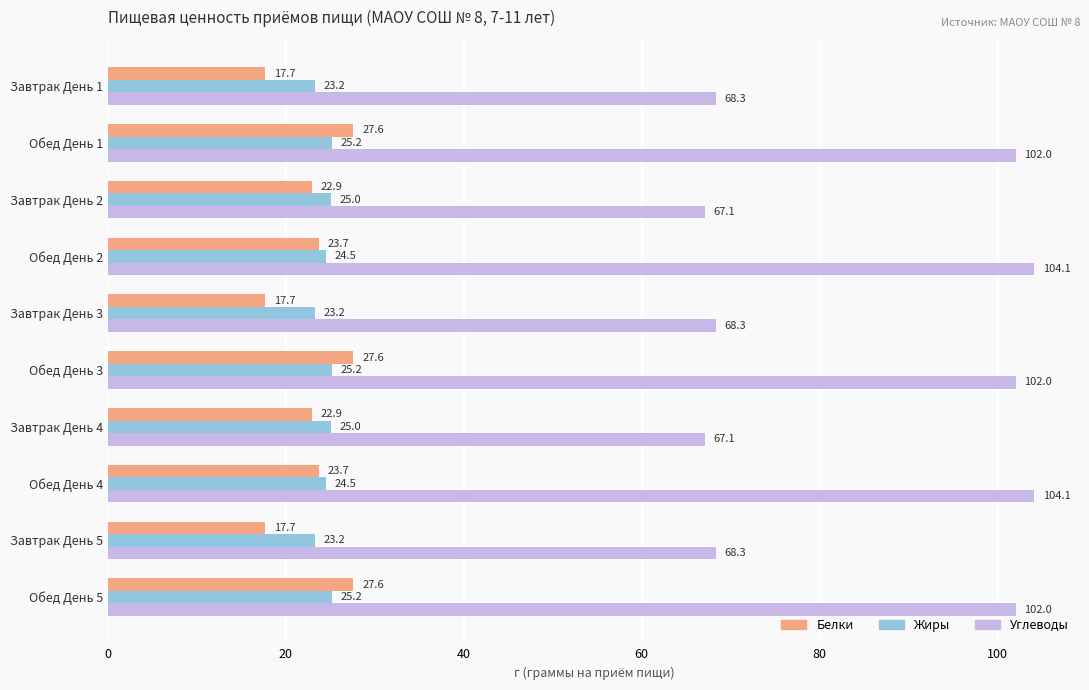

What is the greatest value displayed?

104.1